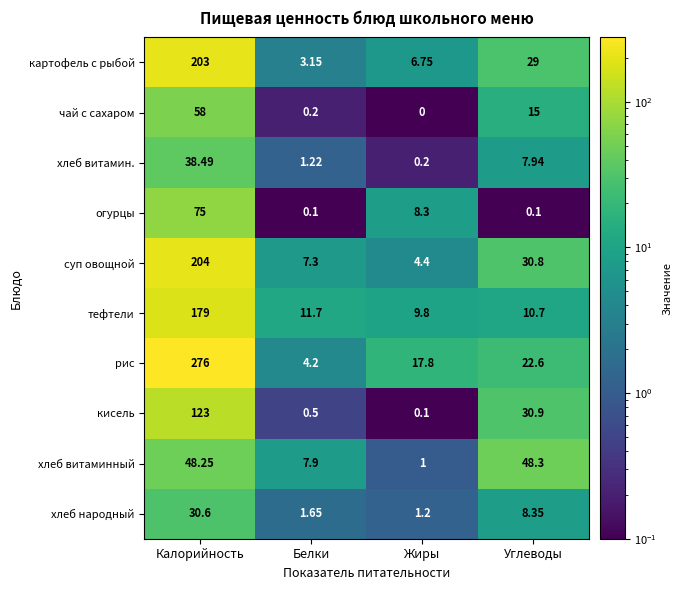

Which label corresponds to the smallest value in the chart?

Жиры